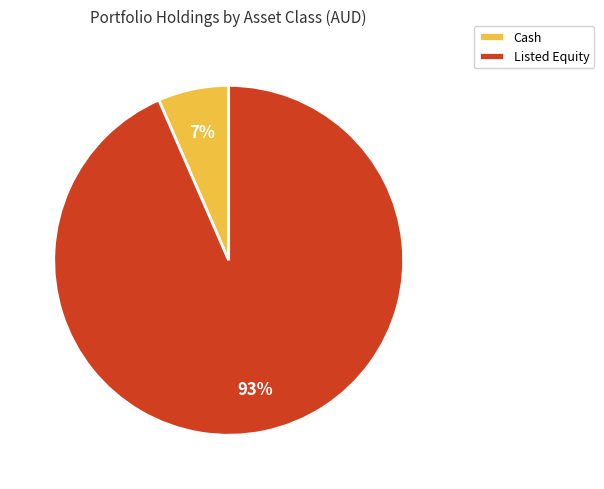

Between Listed Equity and Cash, which is larger?

Listed Equity